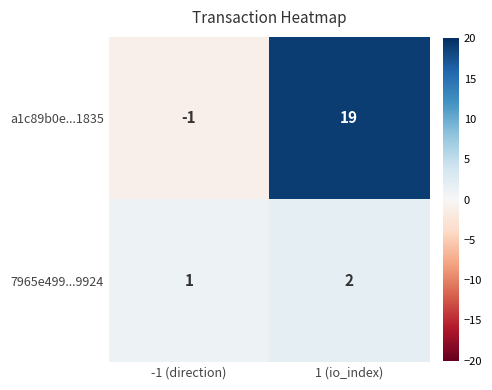

Is it true that 7965e499...9924 equals 1 at 1 (io_index)?

False